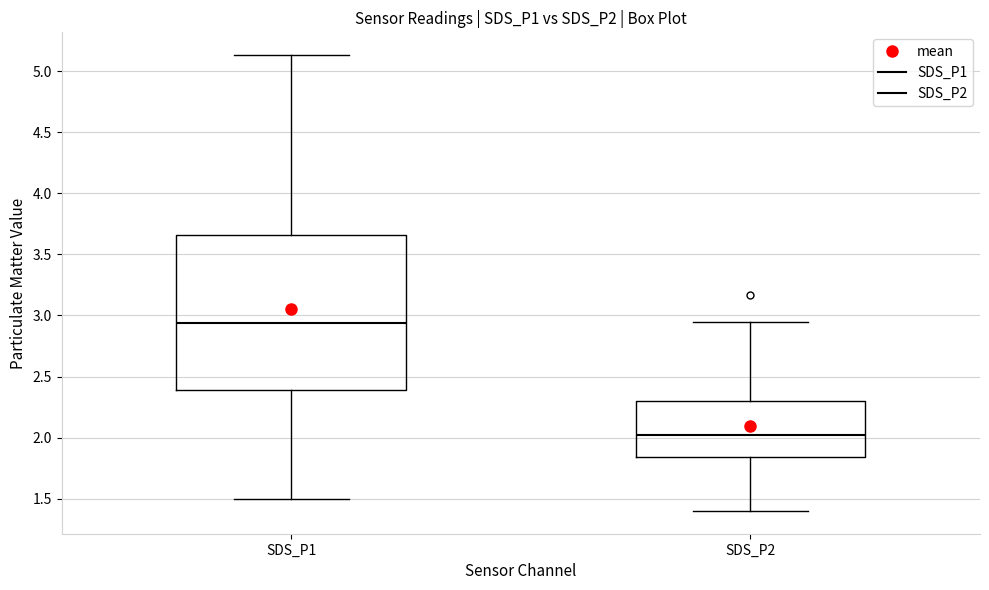

Which box has the highest median line?

SDS_P1